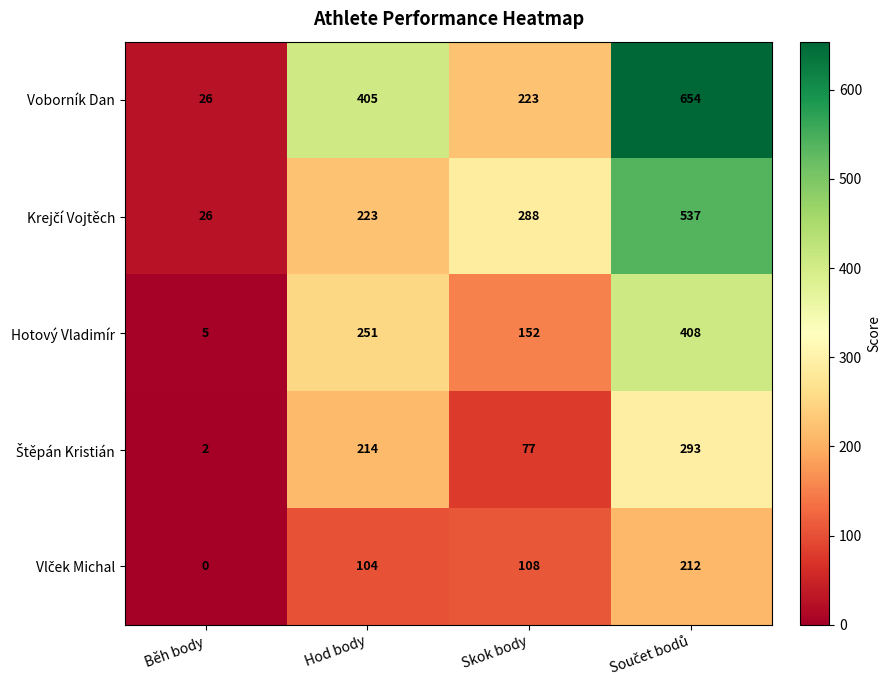

What is the average value of the Voborník Dan series?

327